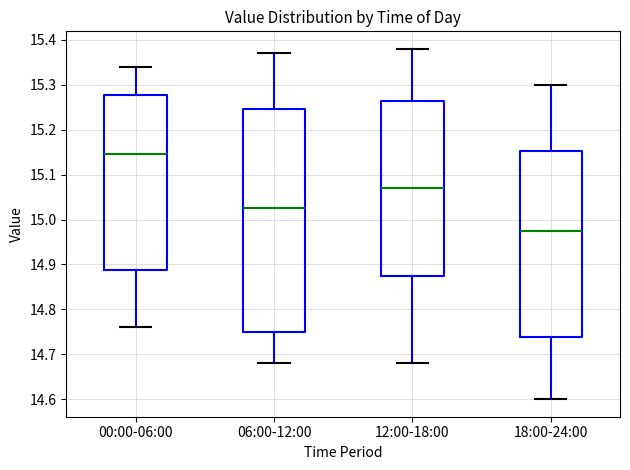

Which box is the tallest, from its lower edge to its upper edge?

06:00-12:00